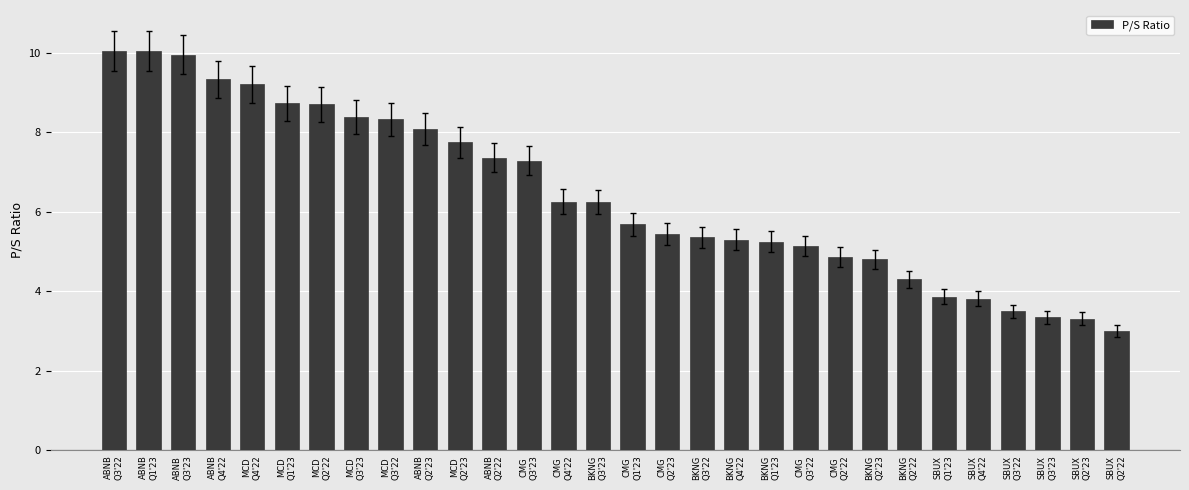

What is the value of the 12th bar from the left?

7.4